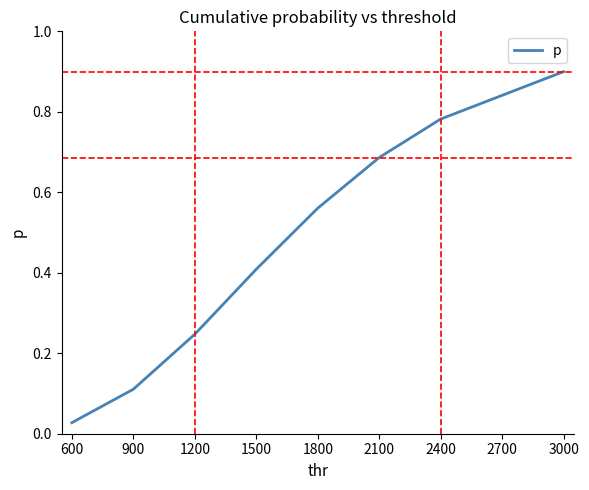

What is the change in value from 1800 to 2400?

+0.2